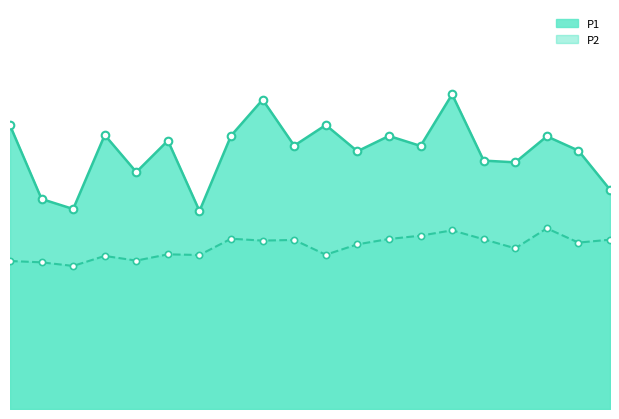

Which series reaches the minimum Y coordinate?

P2